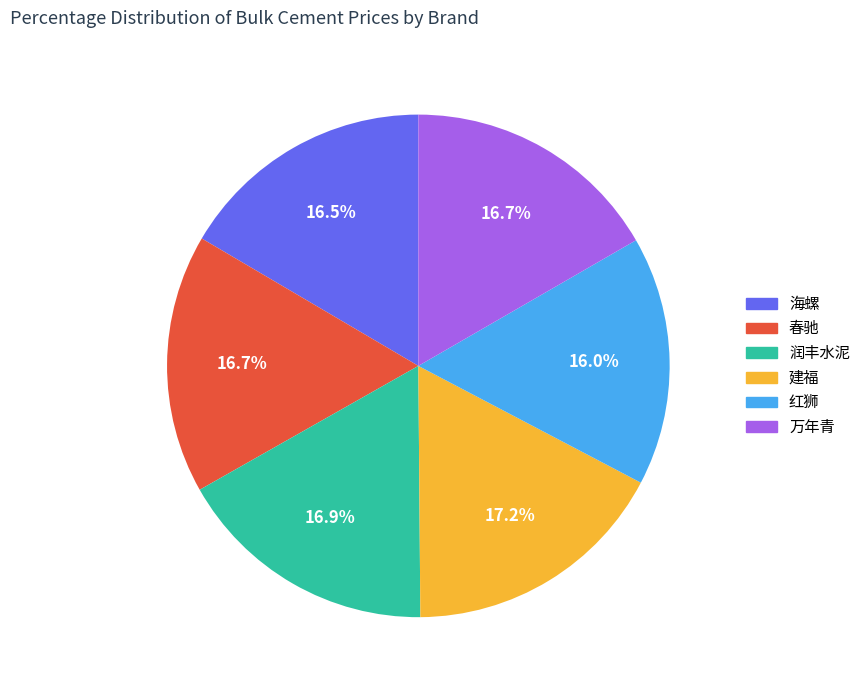

Do 建福 and 海螺 together represent more than half of the pie?

No